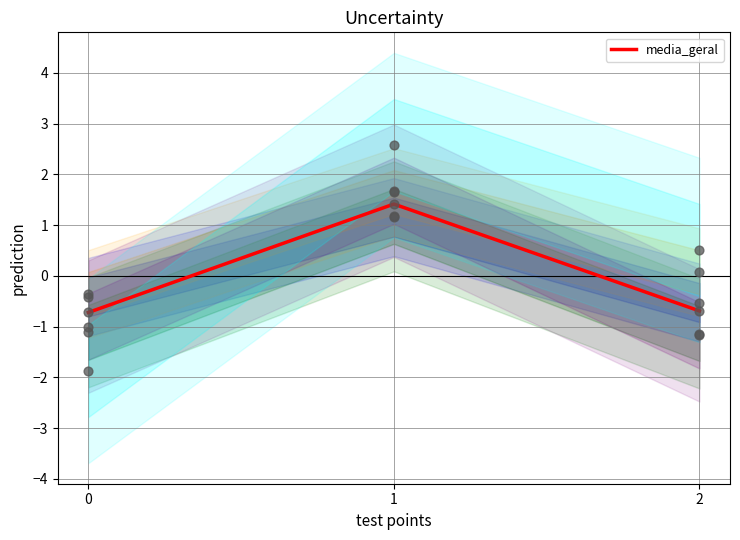

Between 2 and 1, which is larger?

1